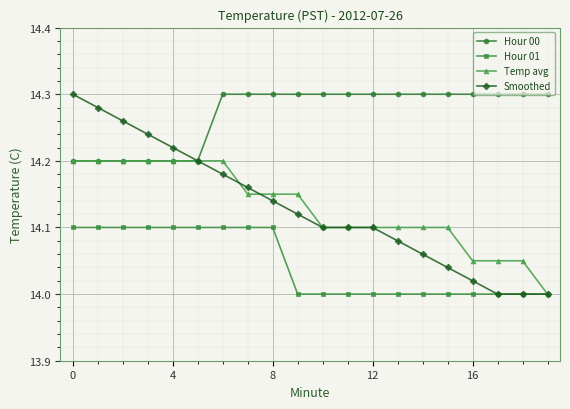

True or false: Hour 00 and Hour 01 intersect in this chart.

False